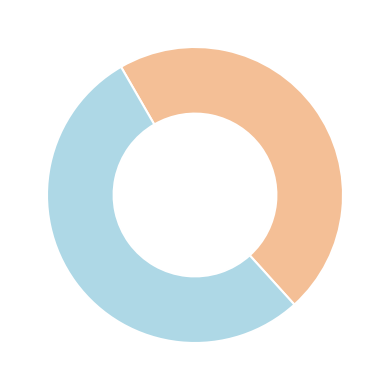

Is there any slice that represents more than half of the pie?

Yes